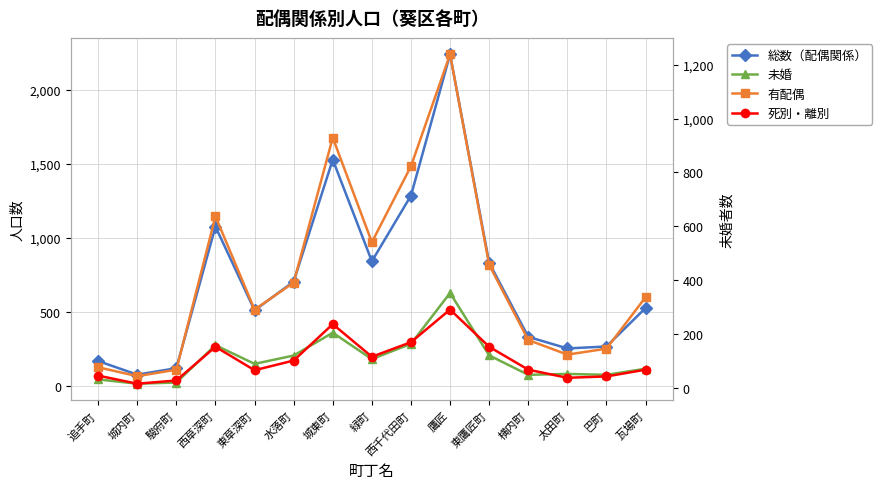

Reading left to right, what are all the values shown in this chart?

総数（配偶関係）: 追手町=170	城内町=78	駿府町=122	西草深町=1077	東草深町=512	水落町=706	城東町=1529	緑町=843	西千代田町=1286	鷹匠=2239	東鷹匠町=833	横内町=333	太田町=255	巴町=268	瓦場町=528
未婚: 追手町=46	城内町=17	駿府町=25	西草深町=277	東草深町=151	水落町=207	城東町=361	緑町=183	西千代田町=286	鷹匠=629	東鷹匠町=208	横内町=77	太田町=83	巴町=77	瓦場町=118
有配偶: 追手町=77	城内町=44	駿府町=68	西草深町=637	東草深町=291	水落町=391	城東町=929	緑町=541	西千代田町=823	鷹匠=1238	東鷹匠町=457	横内町=178	太田町=124	巴町=146	瓦場町=337
死別・離別: 追手町=46	城内町=16	駿府町=28	西草深町=153	東草深町=66	水落町=102	城東町=237	緑町=116	西千代田町=170	鷹匠=291	東鷹匠町=153	横内町=68	太田町=38	巴町=43	瓦場町=68